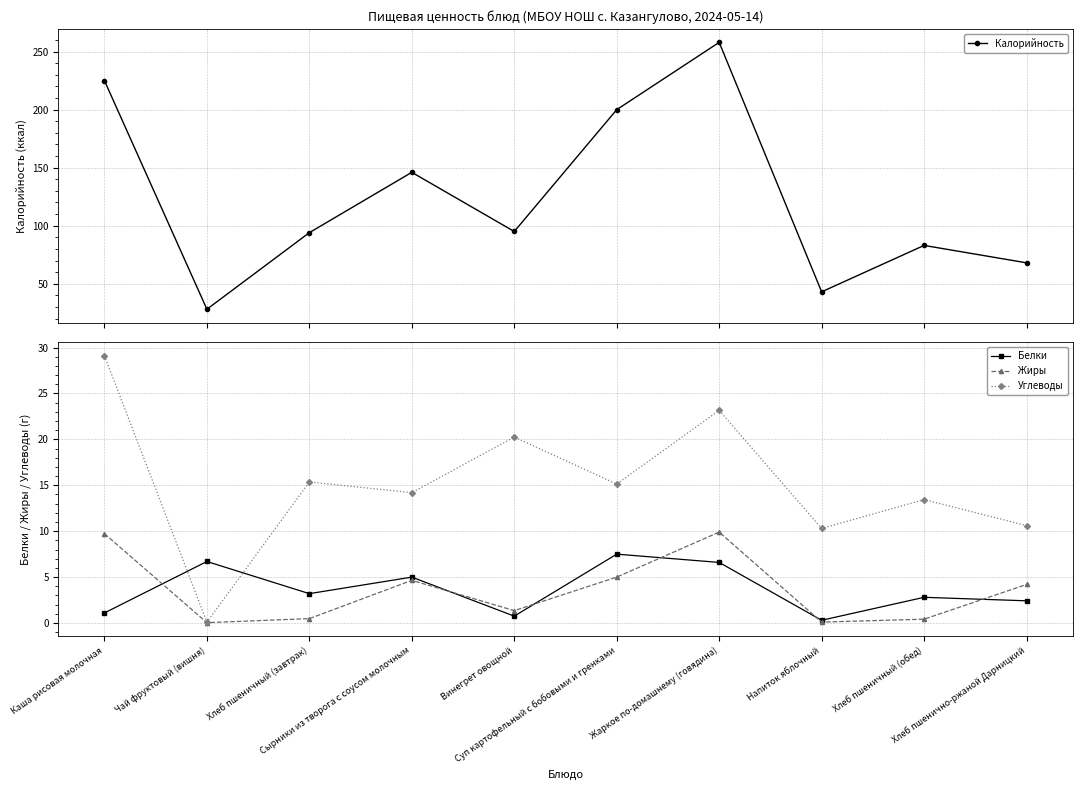

True or false: Калорийность and Жиры cross at least once.

False